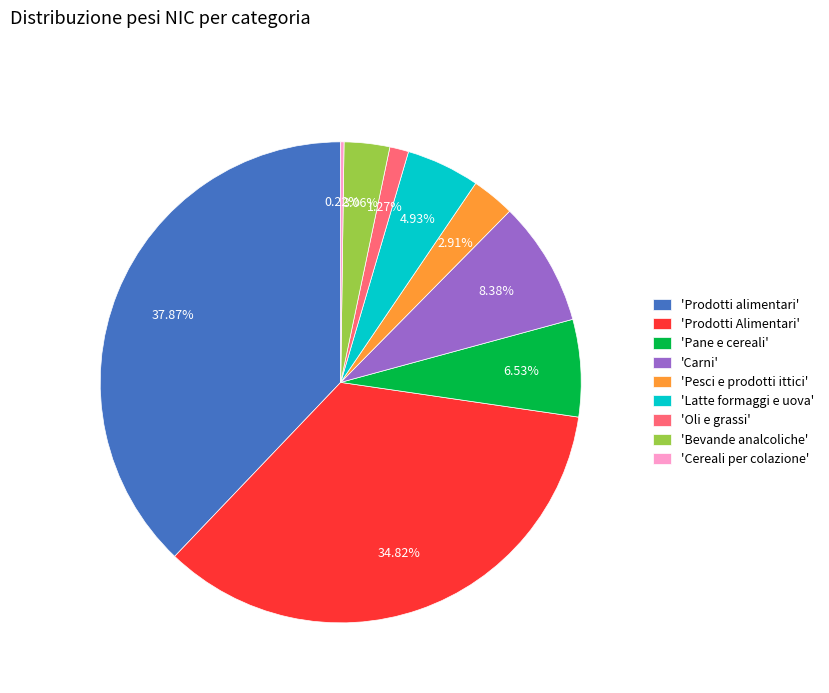

Is there a majority slice in this chart?

No